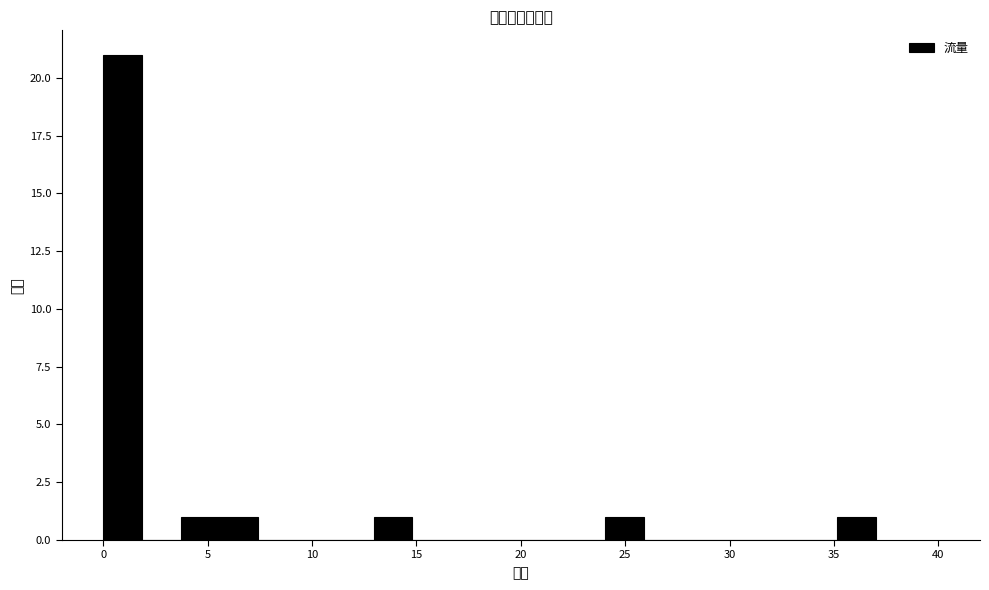

Read against the x-axis, roughly where is the centre of the tallest bar?

1.0